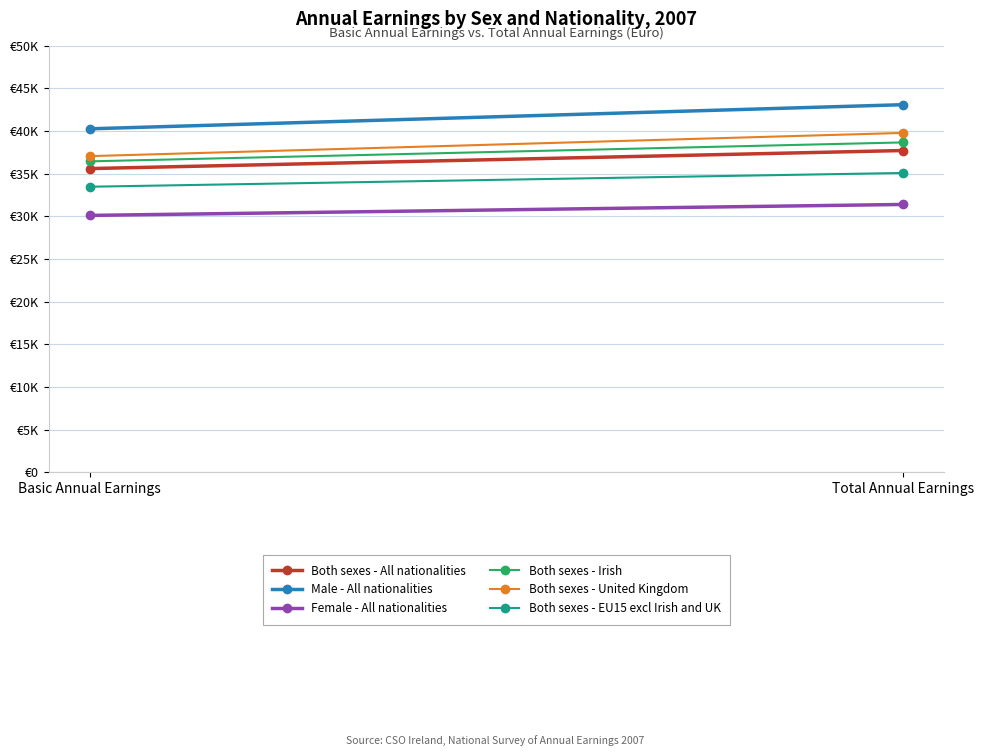

How many lines are shown in the chart?

6